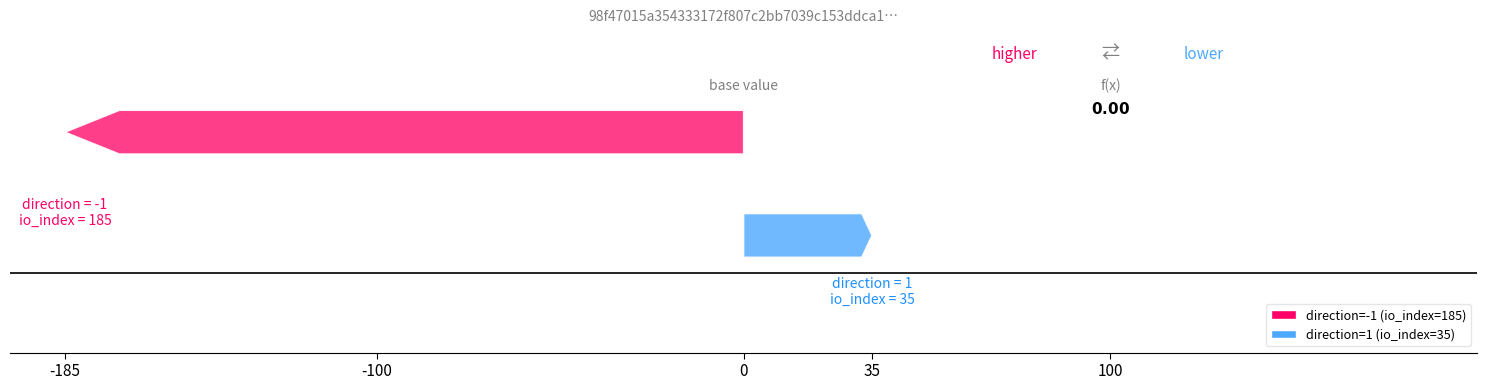

What is the minimum value for 98f47015a354333172f807c2bb7039c153ddca1?

-1